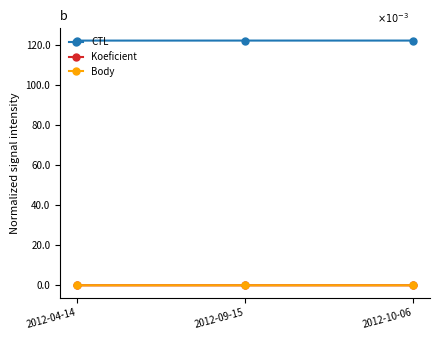

Is this an area chart (filled region under the line)?

No